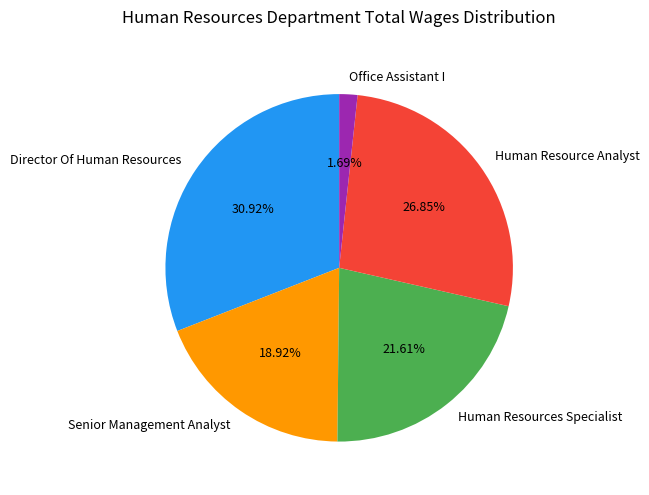

Does Human Resource Analyst represent more than half of the total?

No